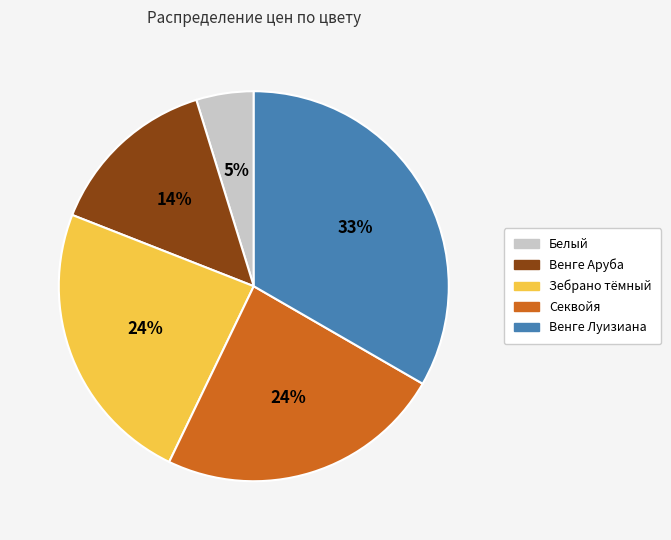

Does Зебрано тёмный account for over 50% of the chart?

No